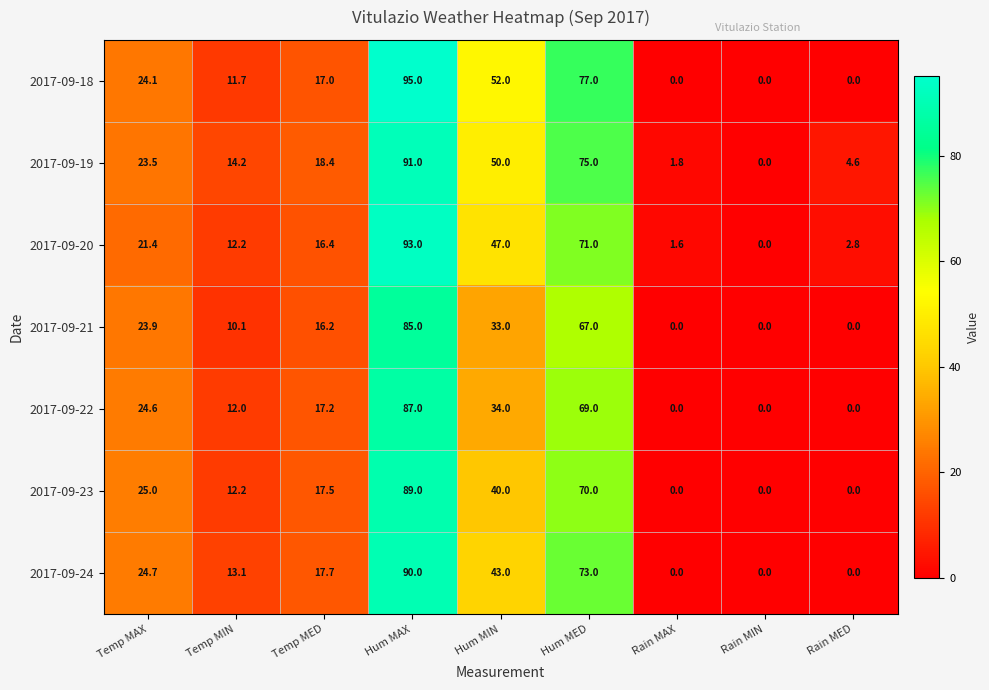

What is the spread (max minus min) of values at Temp MAX?

3.6